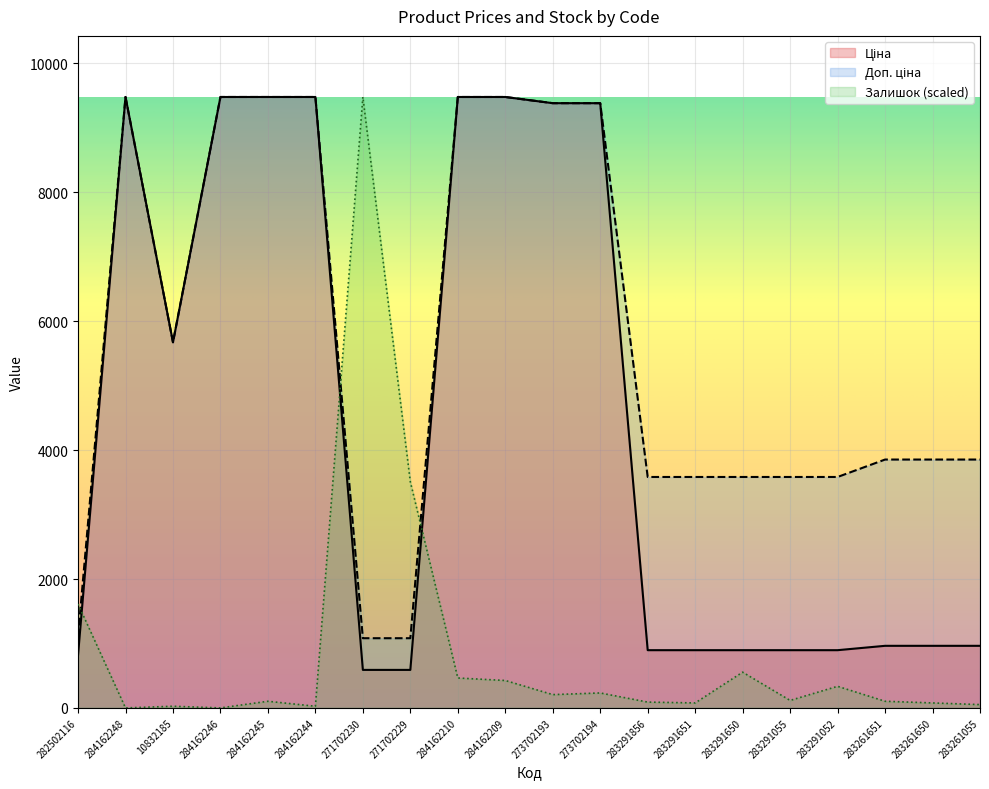

How many times do Ціна and Залишок cross each other?

3